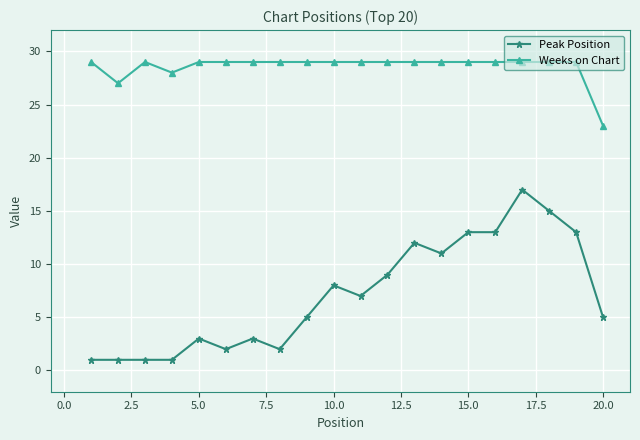

Which series has the largest range (max minus min)?

Peak Position